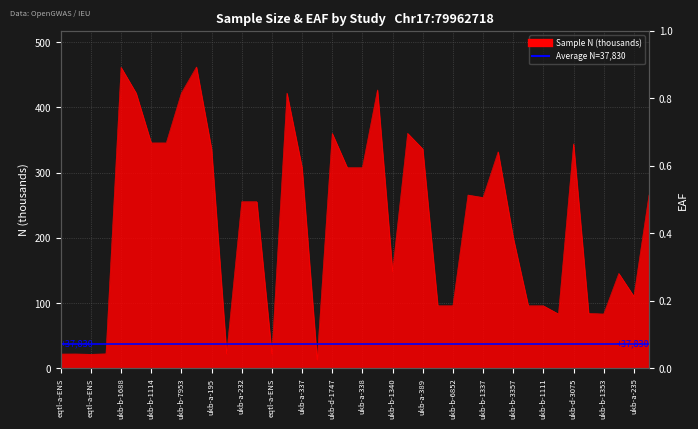

What is the value of the 26th point from the left?

96.0